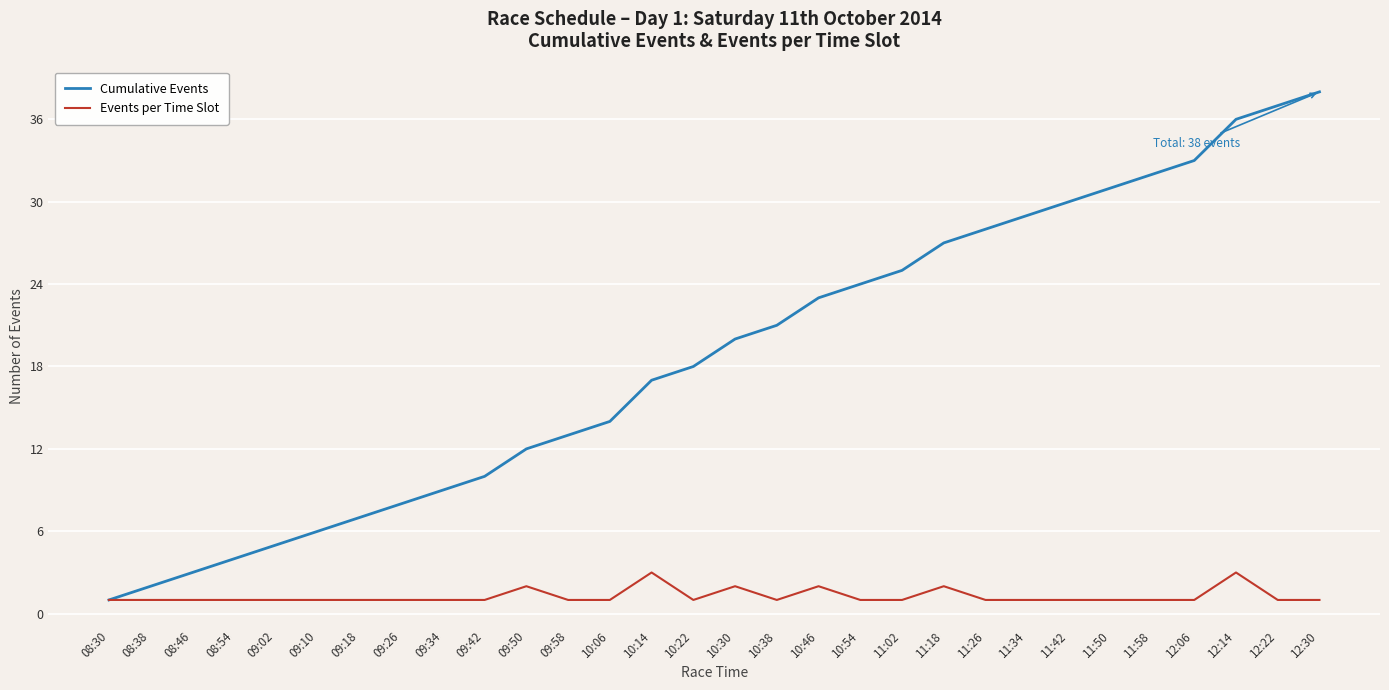

Count the number of data series in this chart.

2